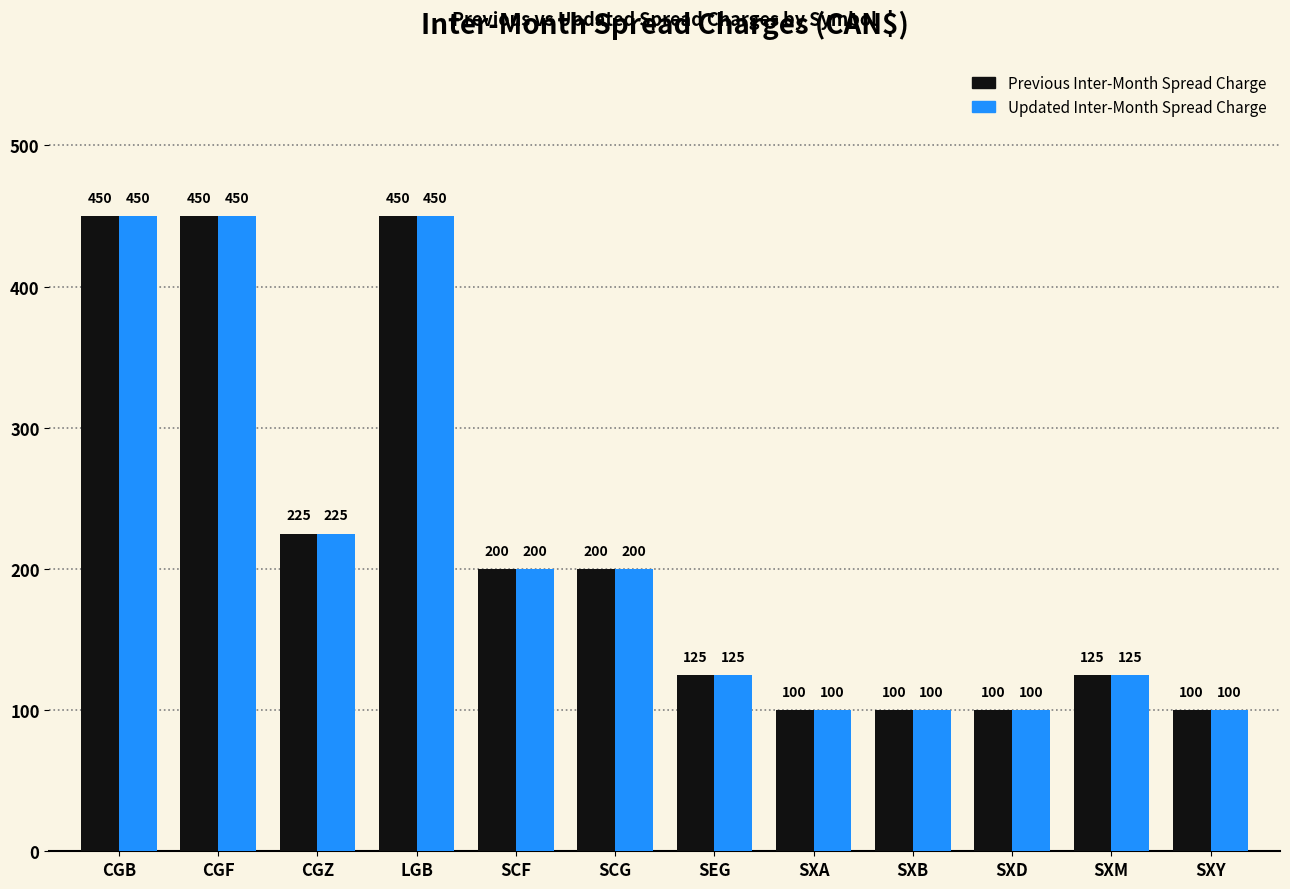

The value of Previous Inter-Month Spread Charge at SXM is 191. True or false?

False